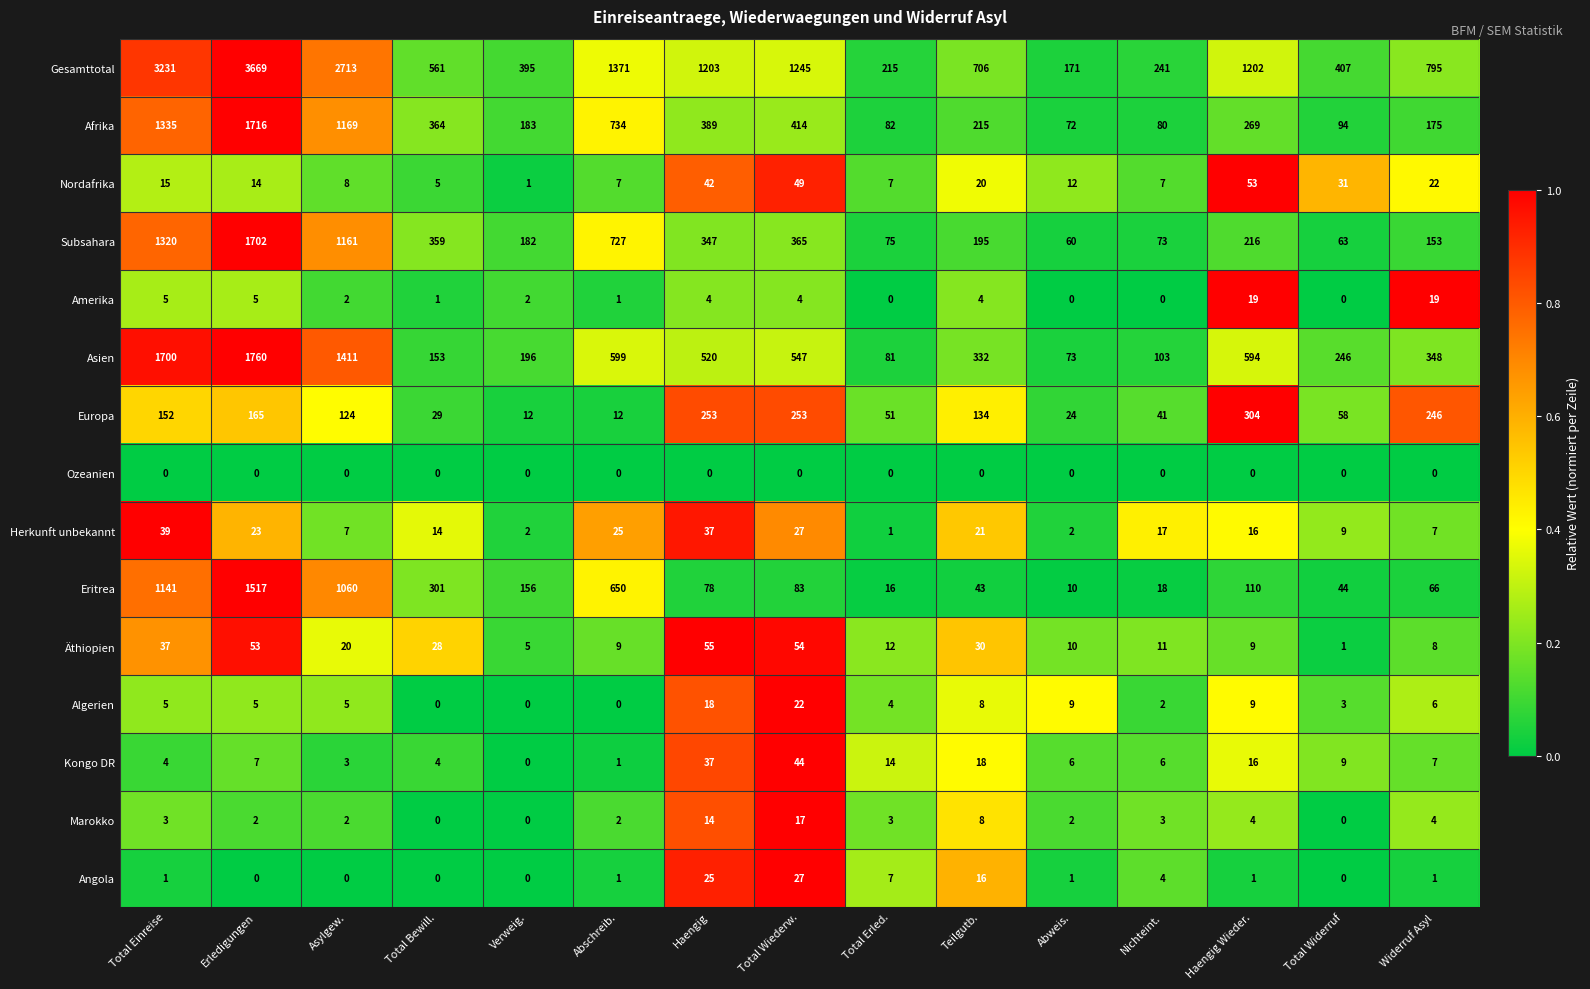

Count the number of categories in the chart.

15